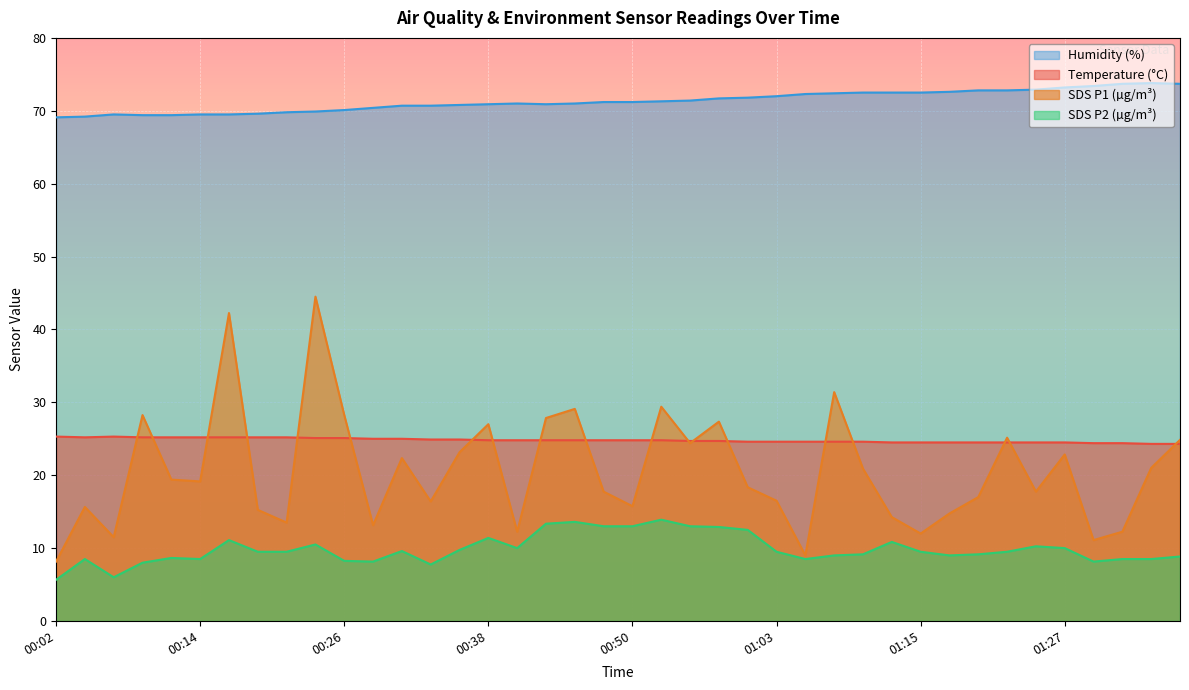

What is the label of the 27th point from the right?

00:33